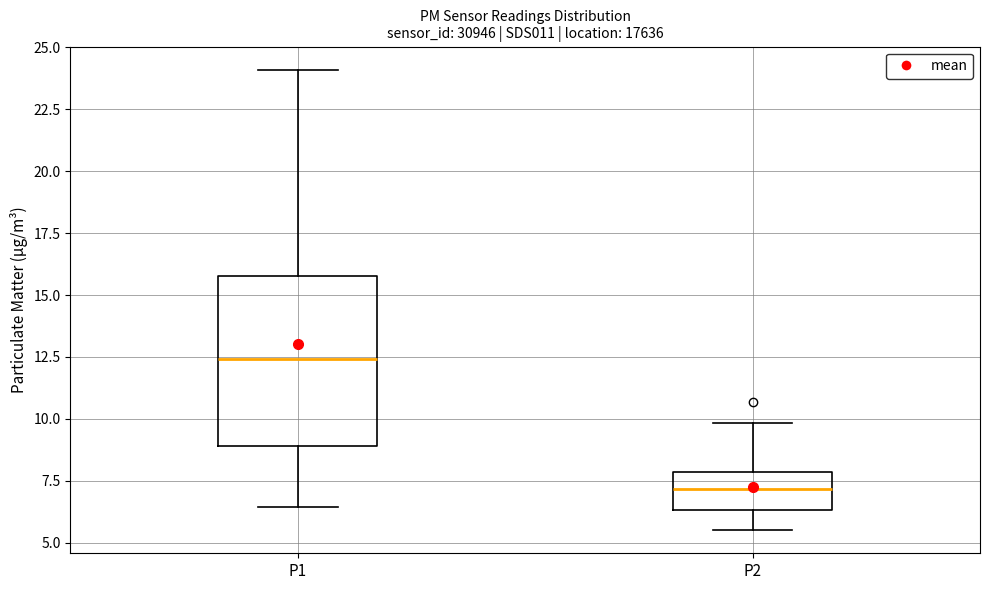

Which box has the lowest median line?

P2